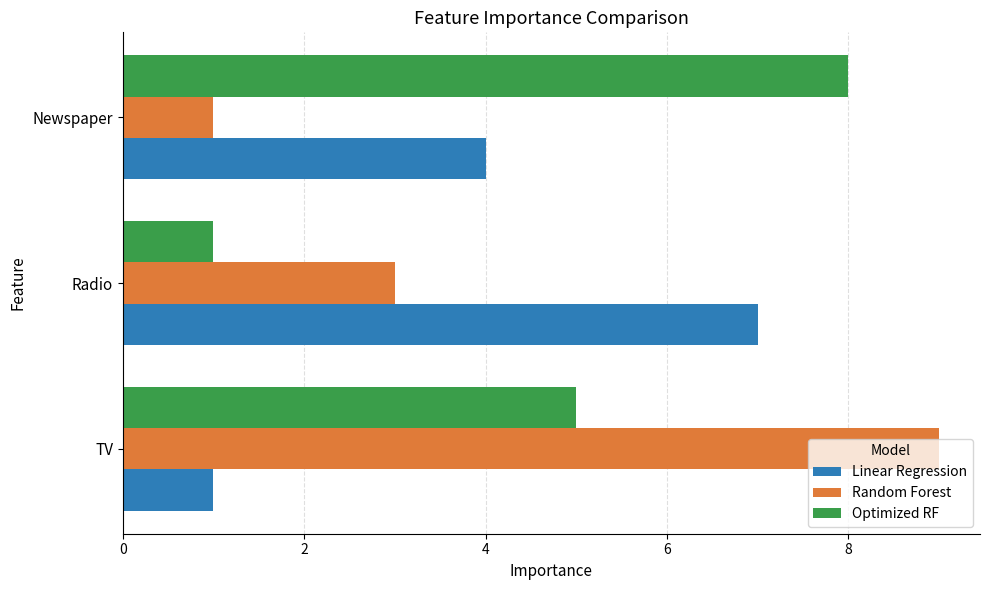

At which category does the chart reach its peak across all series?

TV